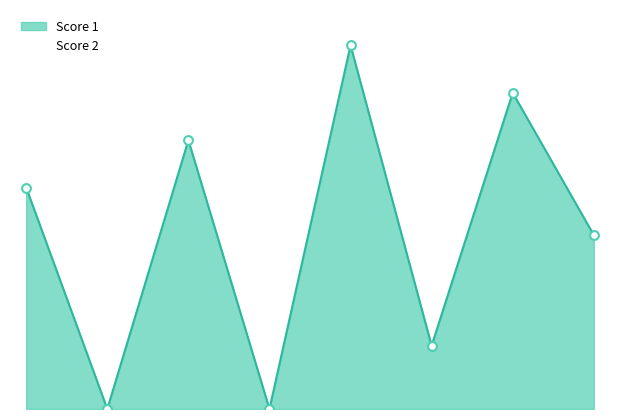

Which has a higher value, 5 or 8?

5